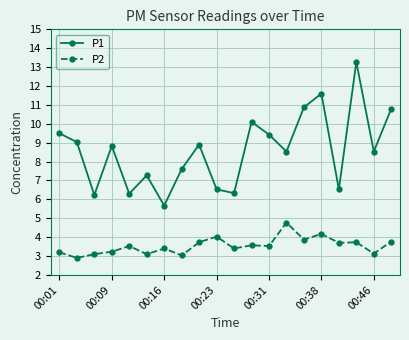

What is the difference between the maximum and second lowest values in the P1 series?

7.0